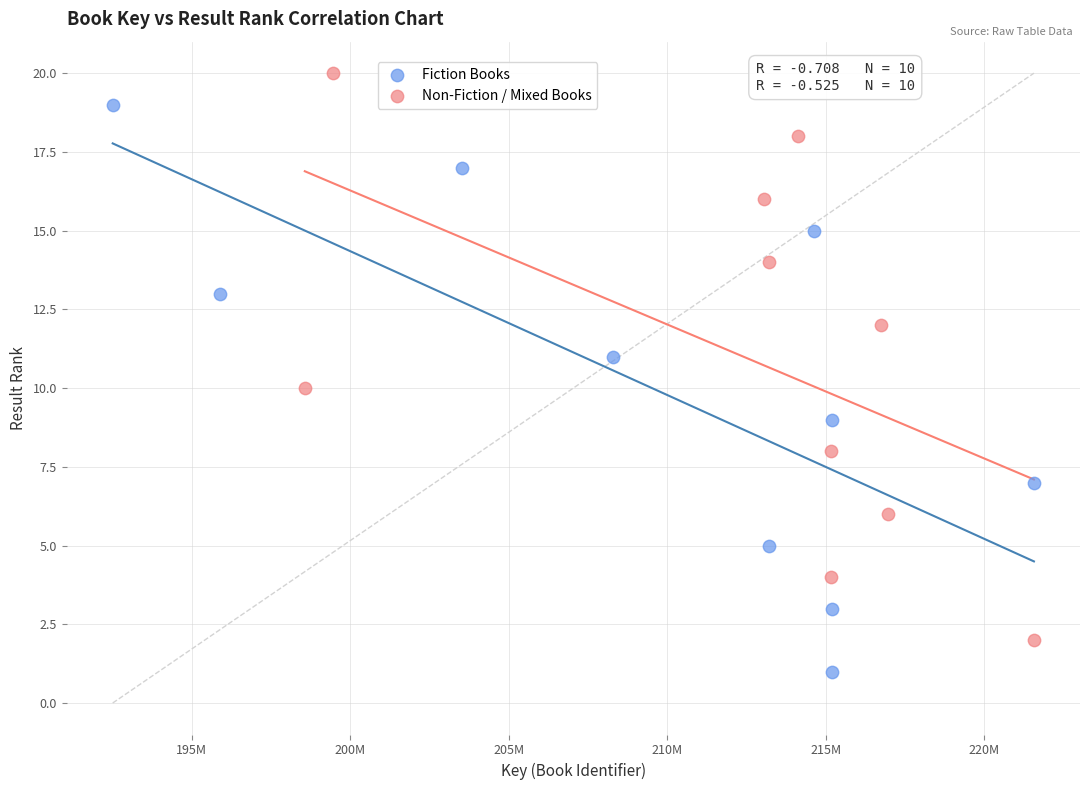

Which series reaches the minimum Y coordinate?

Fiction Books